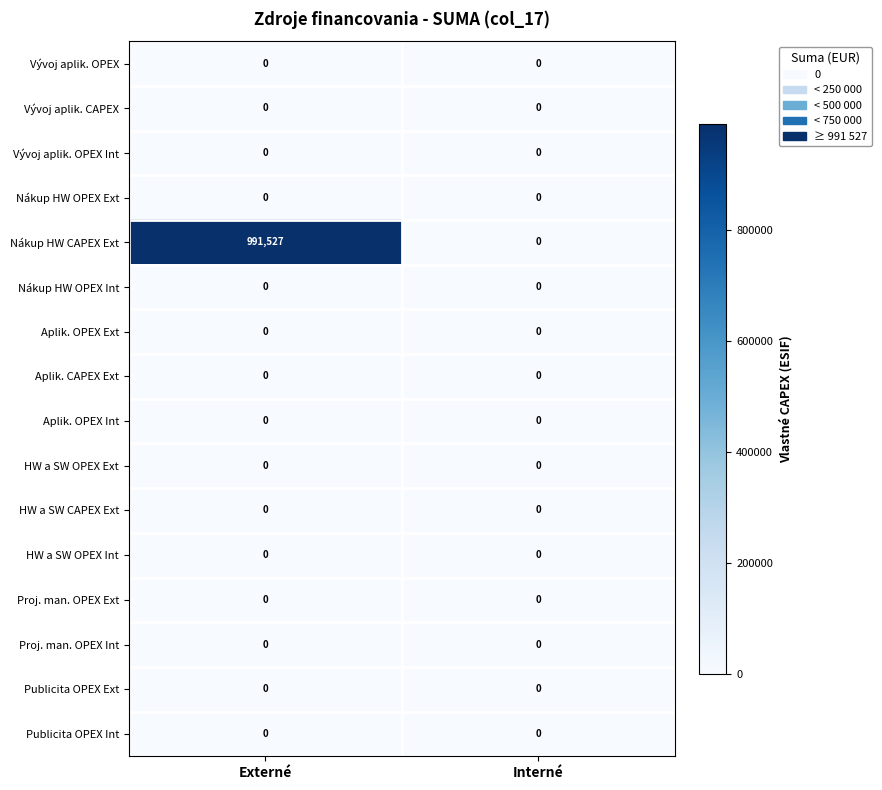

Is it true that Aplik. CAPEX Ext equals 0 at Externé?

True